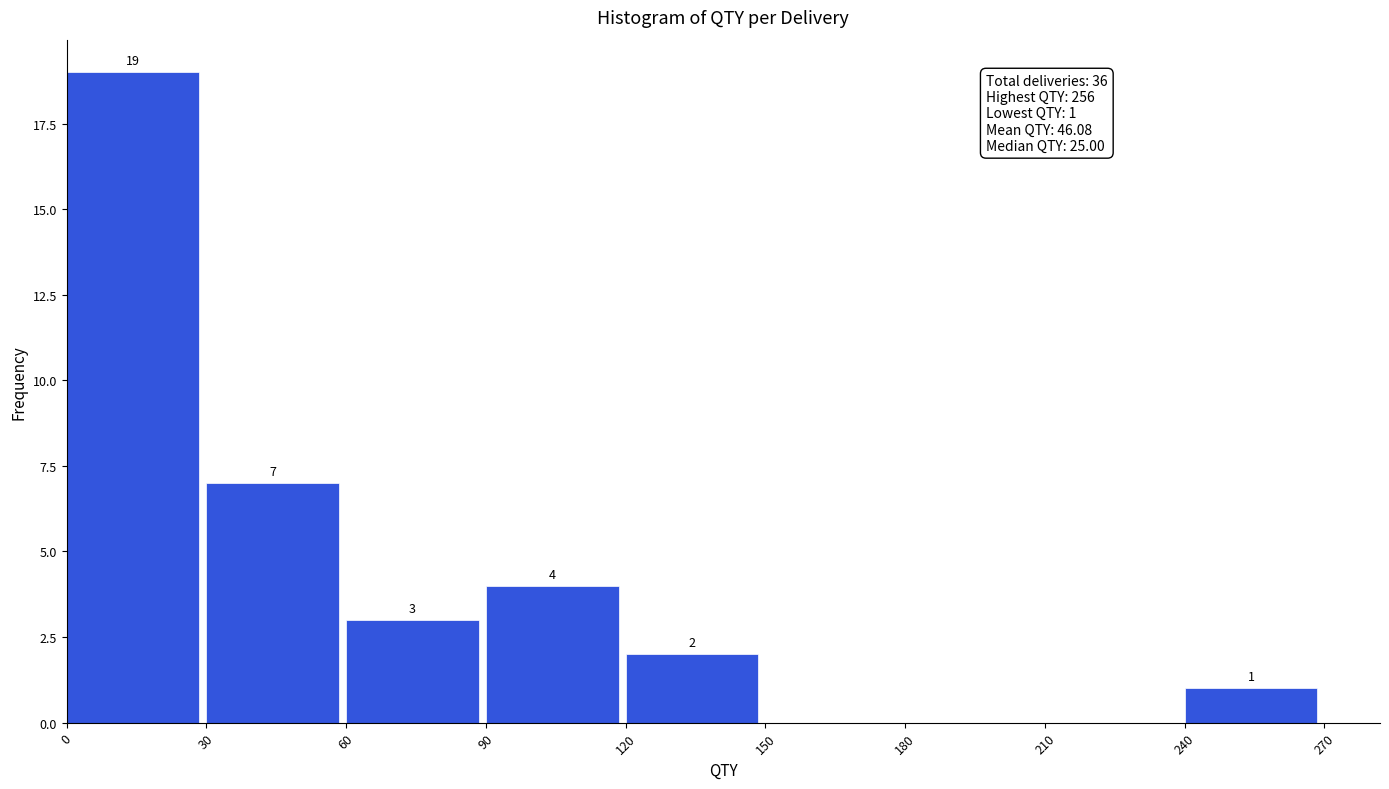

Which range on the x-axis has the tallest bar?

0 to 30